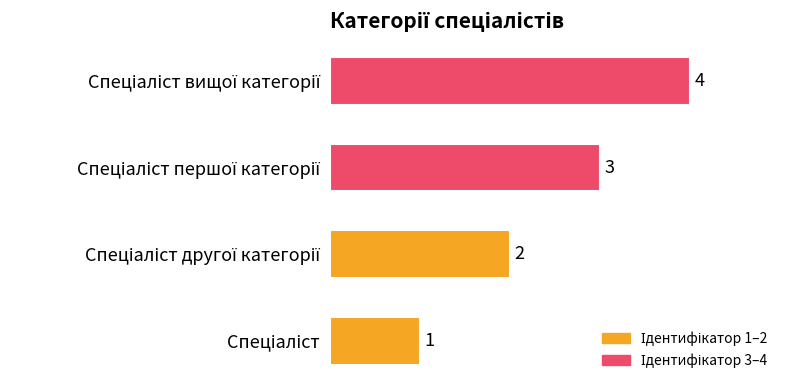

What is the maximum value shown in the chart?

4